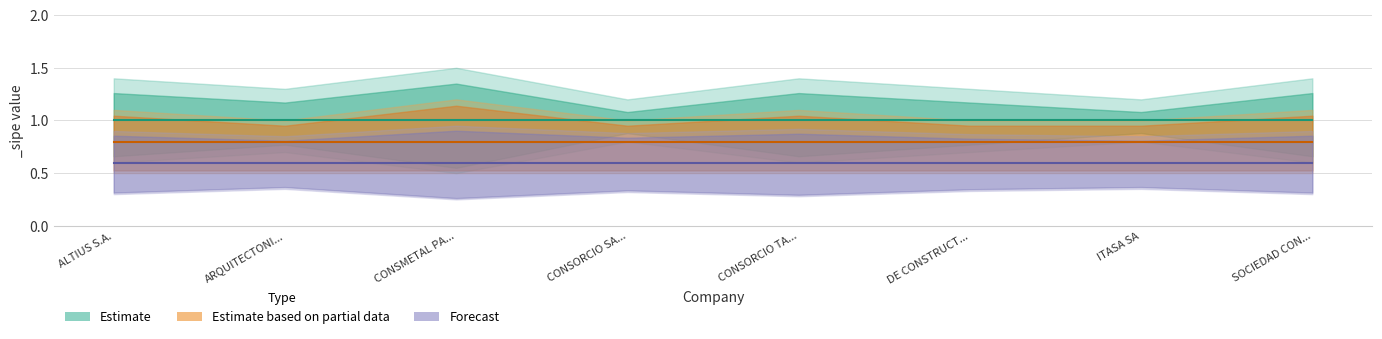

Is this an area chart (filled region under the line)?

No